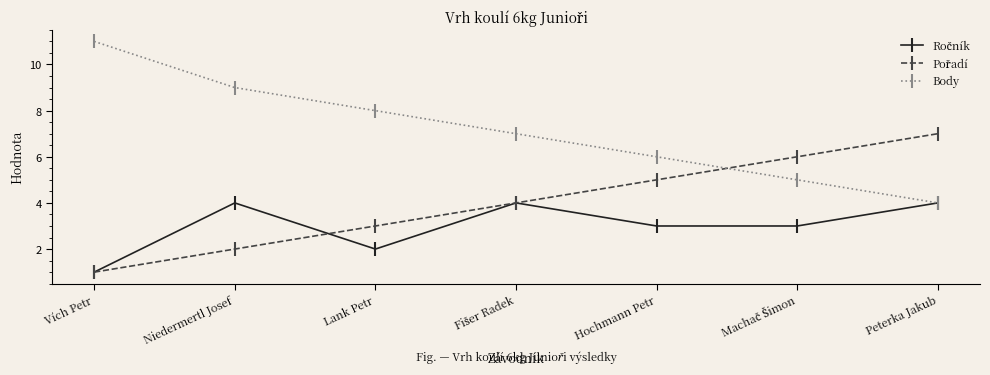

What is the difference between the highest and lowest values at Peterka Jakub?

3